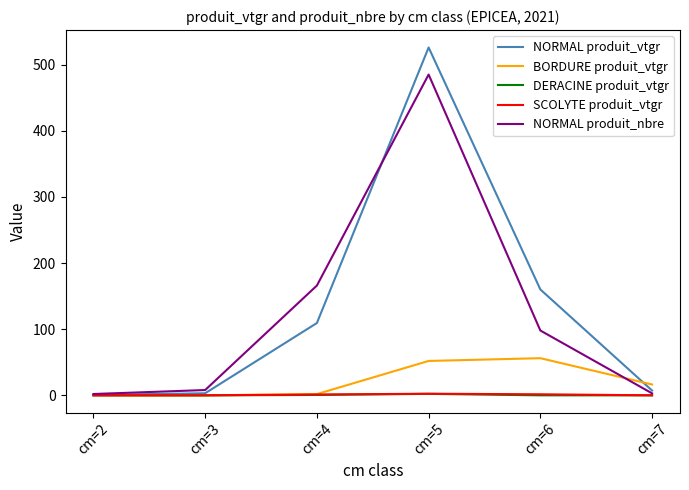

The NORMAL produit_vtgr series shows 109.3 at cm=4. True or false?

True